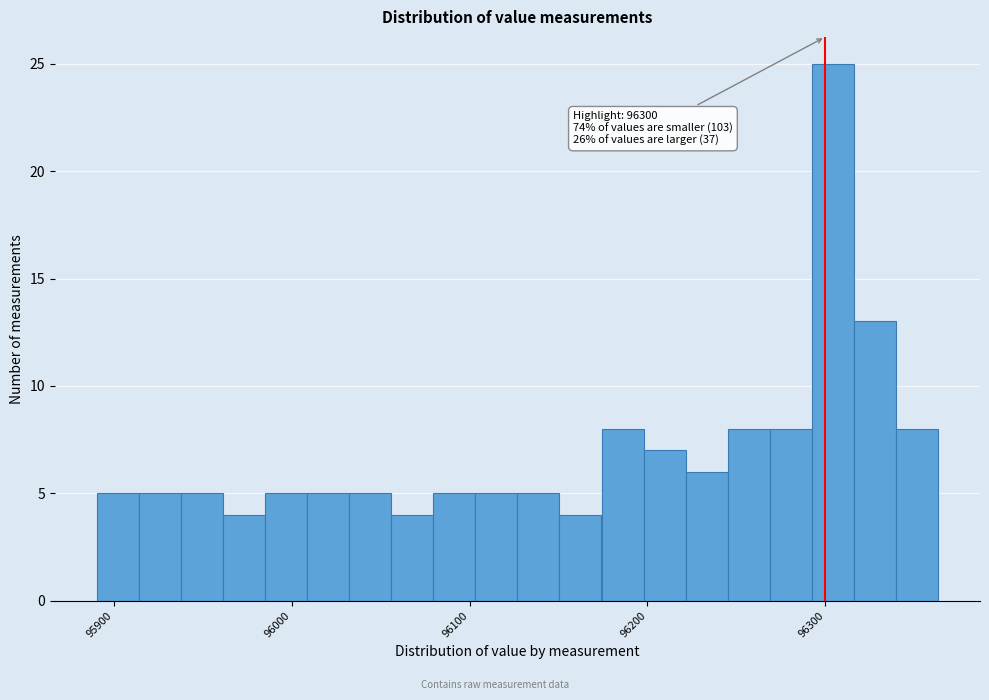

Read against the x-axis, roughly where is the centre of the tallest bar?

96300